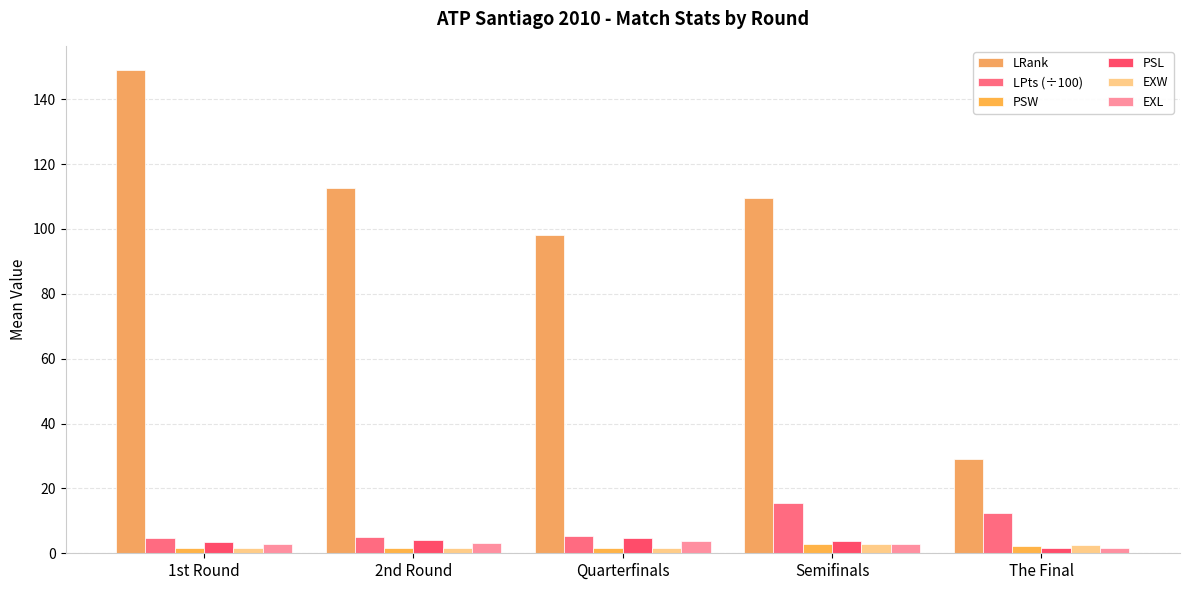

Is the value of LPts (÷100) at Semifinals greater than the value of LRank at 2nd Round?

No